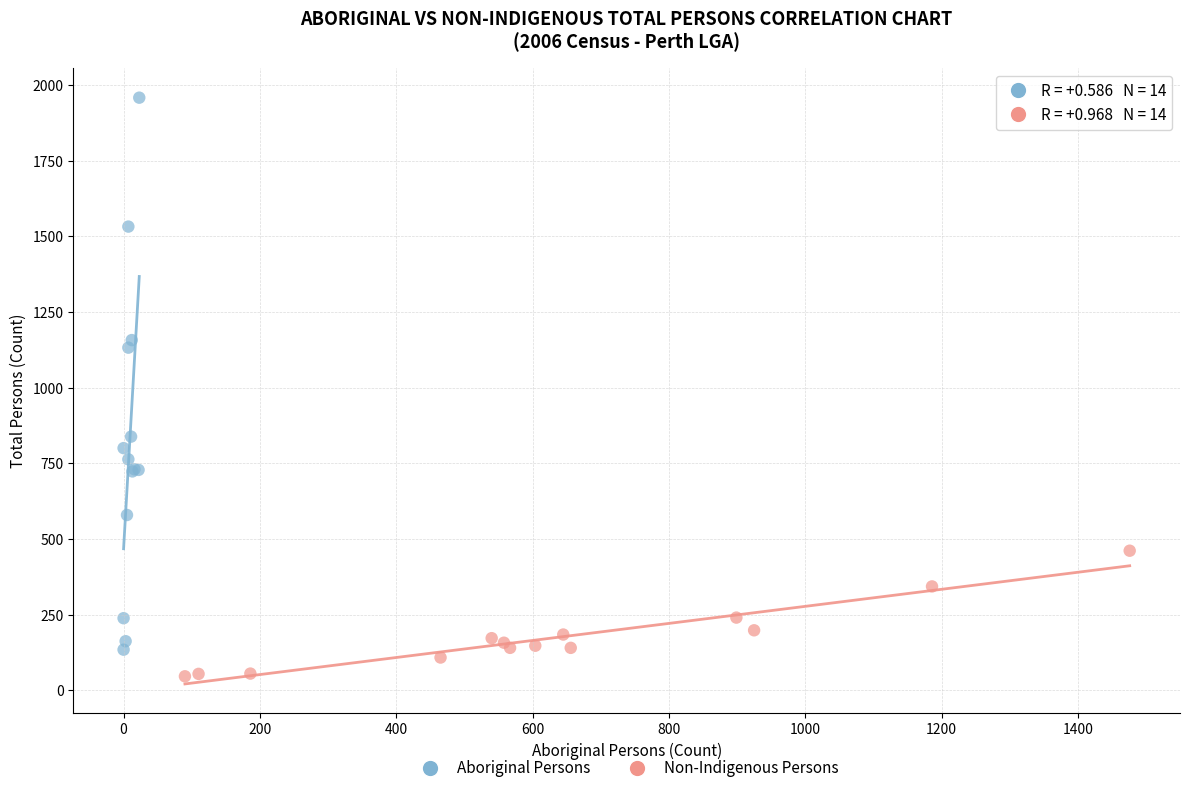

Which series has the largest Y range (max minus min)?

Aboriginal Persons